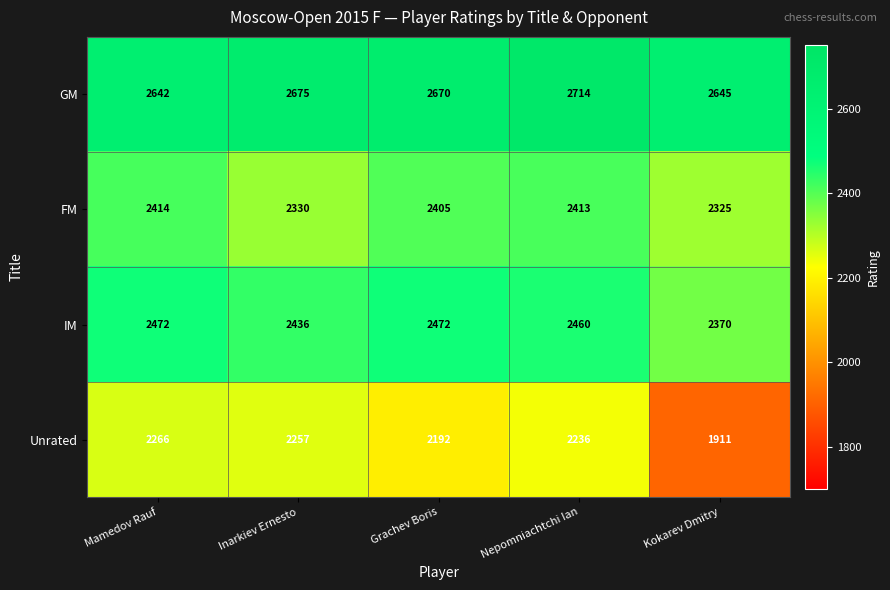

What is the sum of the IM values at Inarkiev Ernesto and Mamedov Rauf?

4908